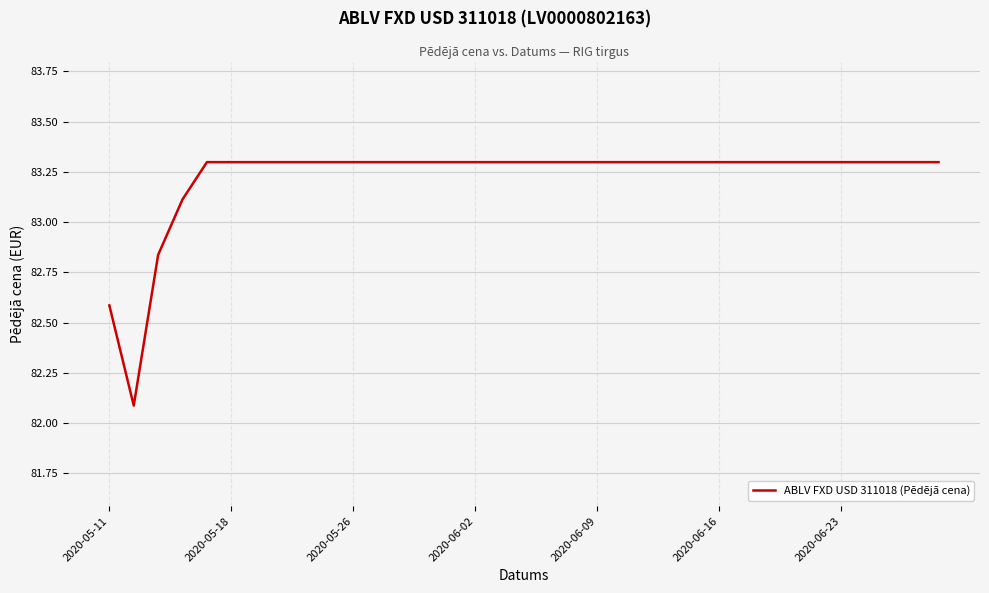

What is the maximum value shown in the chart?

83.3